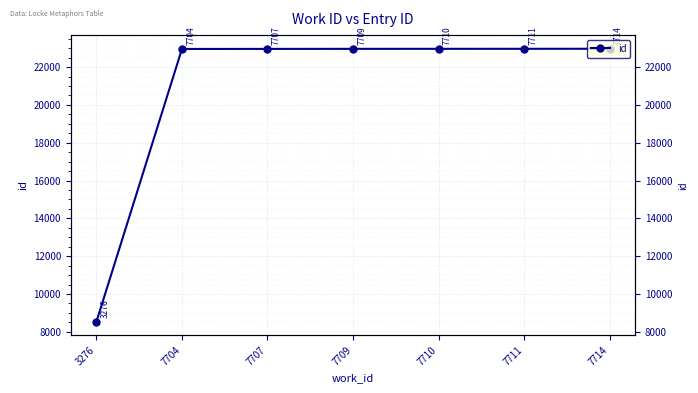

Where does the data first go above 22964?

7710